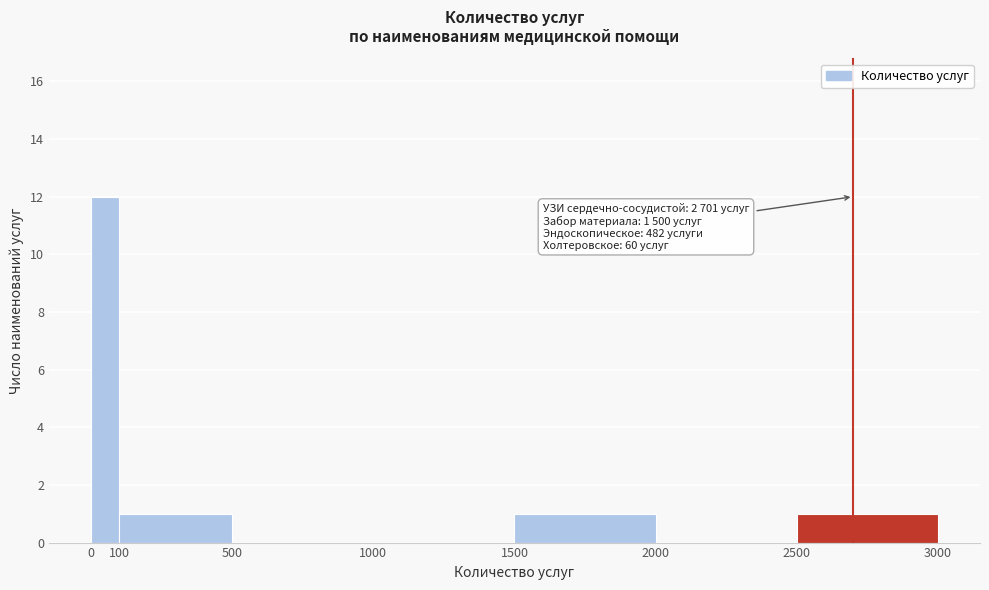

Over which range of the x-axis is the bar tallest?

0 to 100